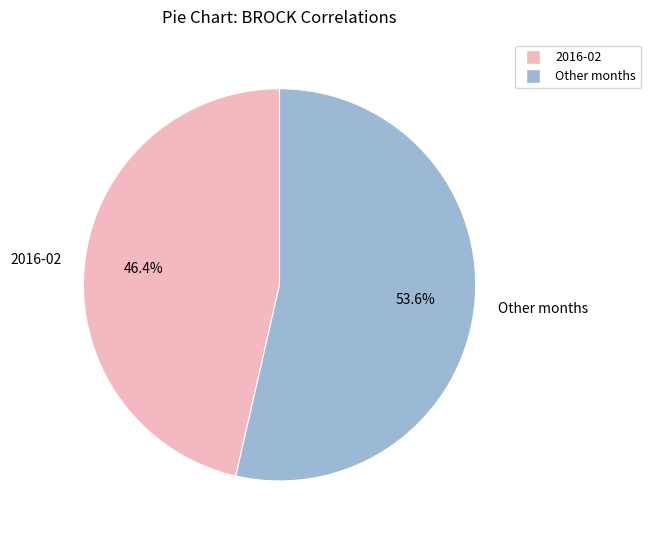

Which has a higher value, Other months or 2016-02?

Other months